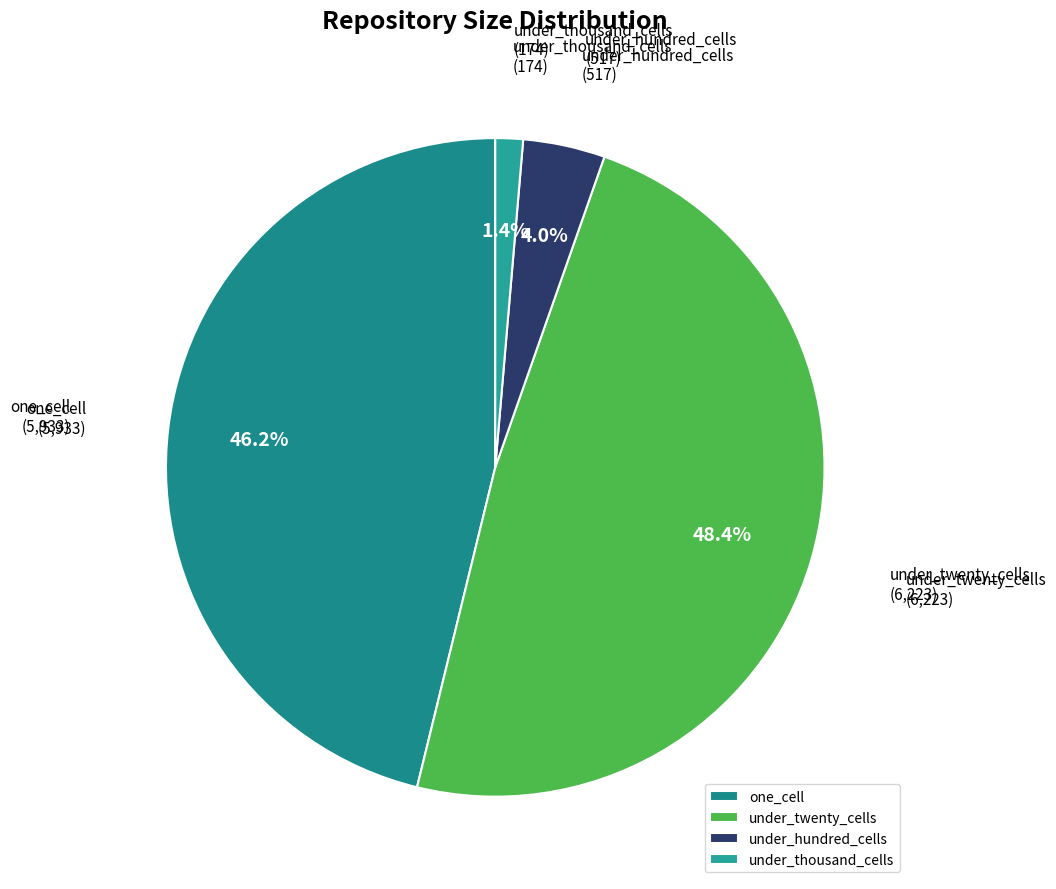

Which slice is the smallest?

under_thousand_cells